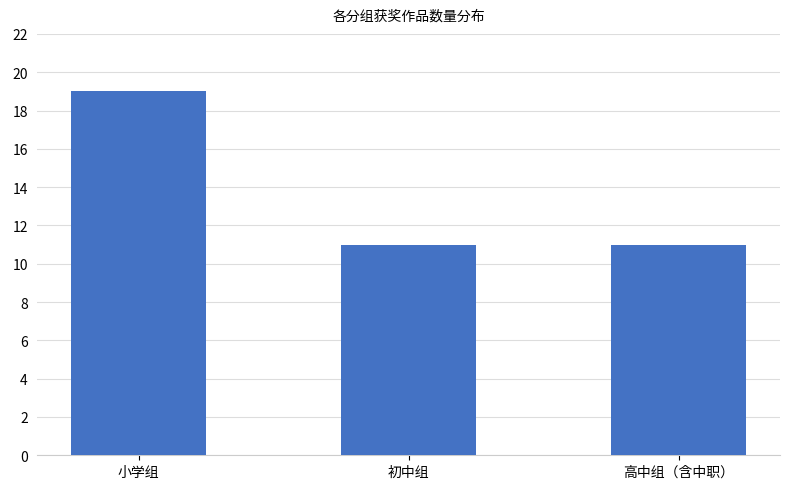

What is the sum of the values at 高中组（含中职） and 小学组?

30